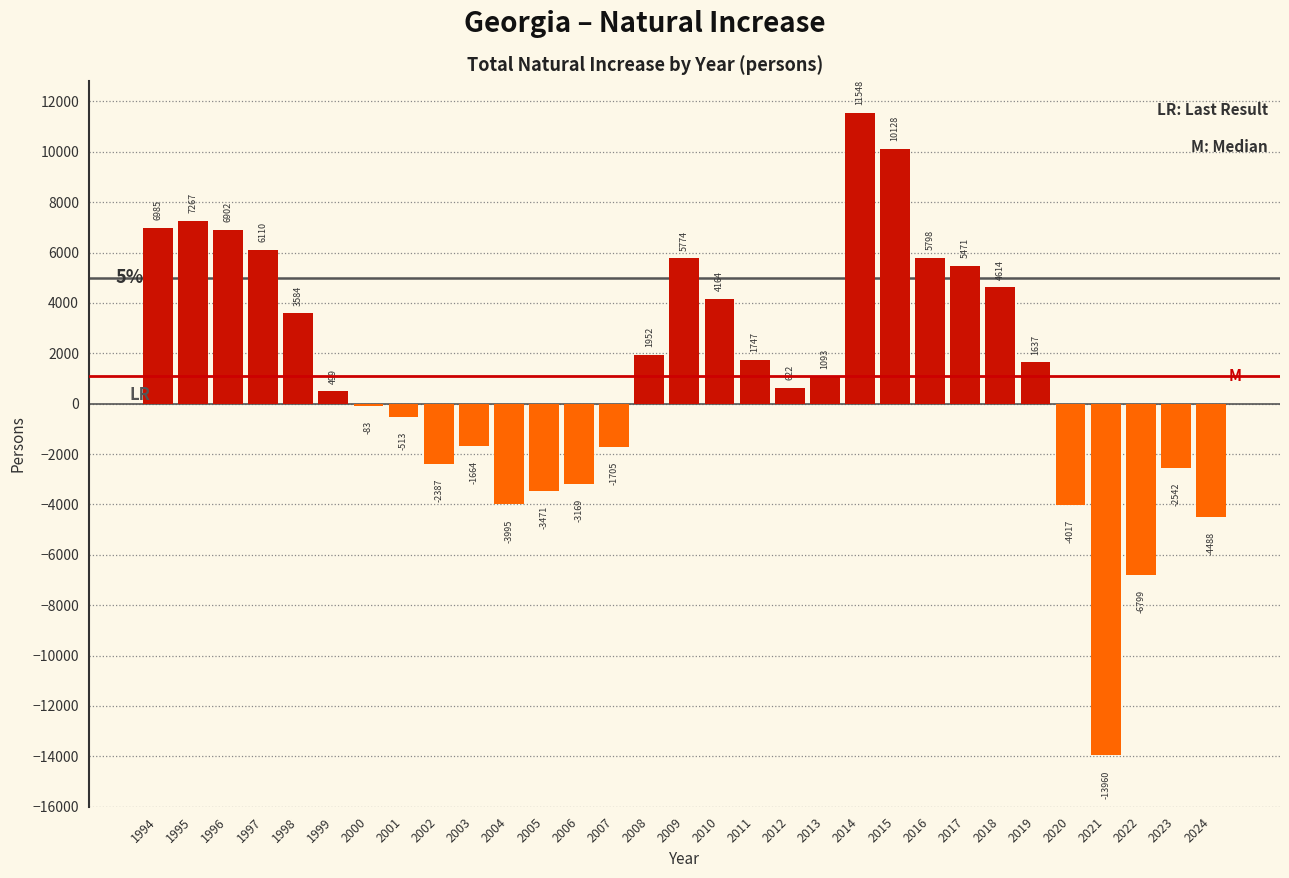

Reading right to left, what are all the values shown in this chart?

2024=-4488	2023=-2542	2022=-6799	2021=-13960	2020=-4017	2019=1637	2018=4614	2017=5471	2016=5798	2015=10128	2014=11548	2013=1093	2012=622	2011=1747	2010=4164	2009=5774	2008=1952	2007=-1705	2006=-3169	2005=-3471	2004=-3995	2003=-1664	2002=-2387	2001=-513	2000=-83	1999=499	1998=3584	1997=6110	1996=6902	1995=7267	1994=6985